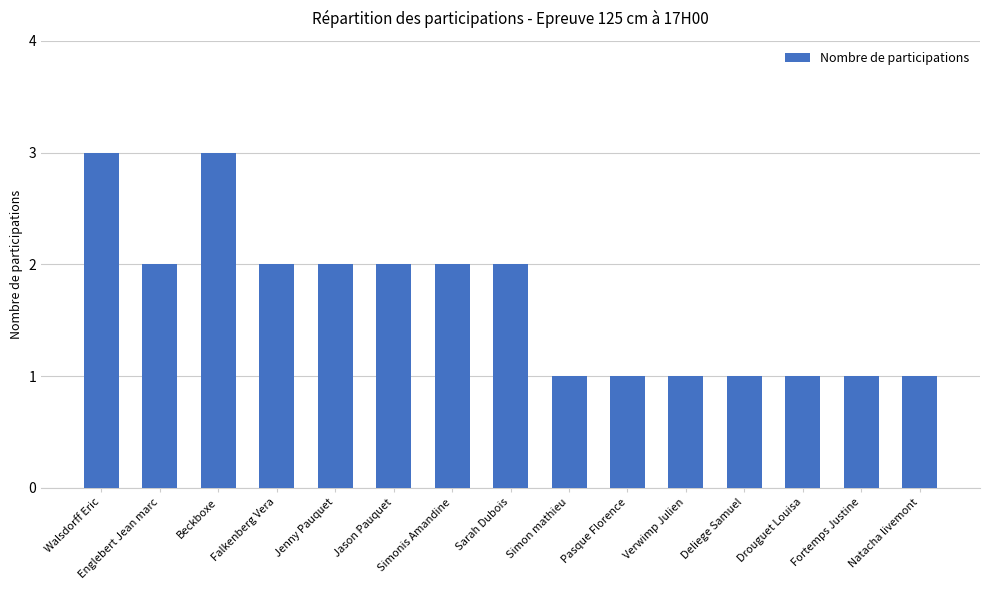

Which has a higher value, Englebert Jean marc or Pasque Florence?

Englebert Jean marc